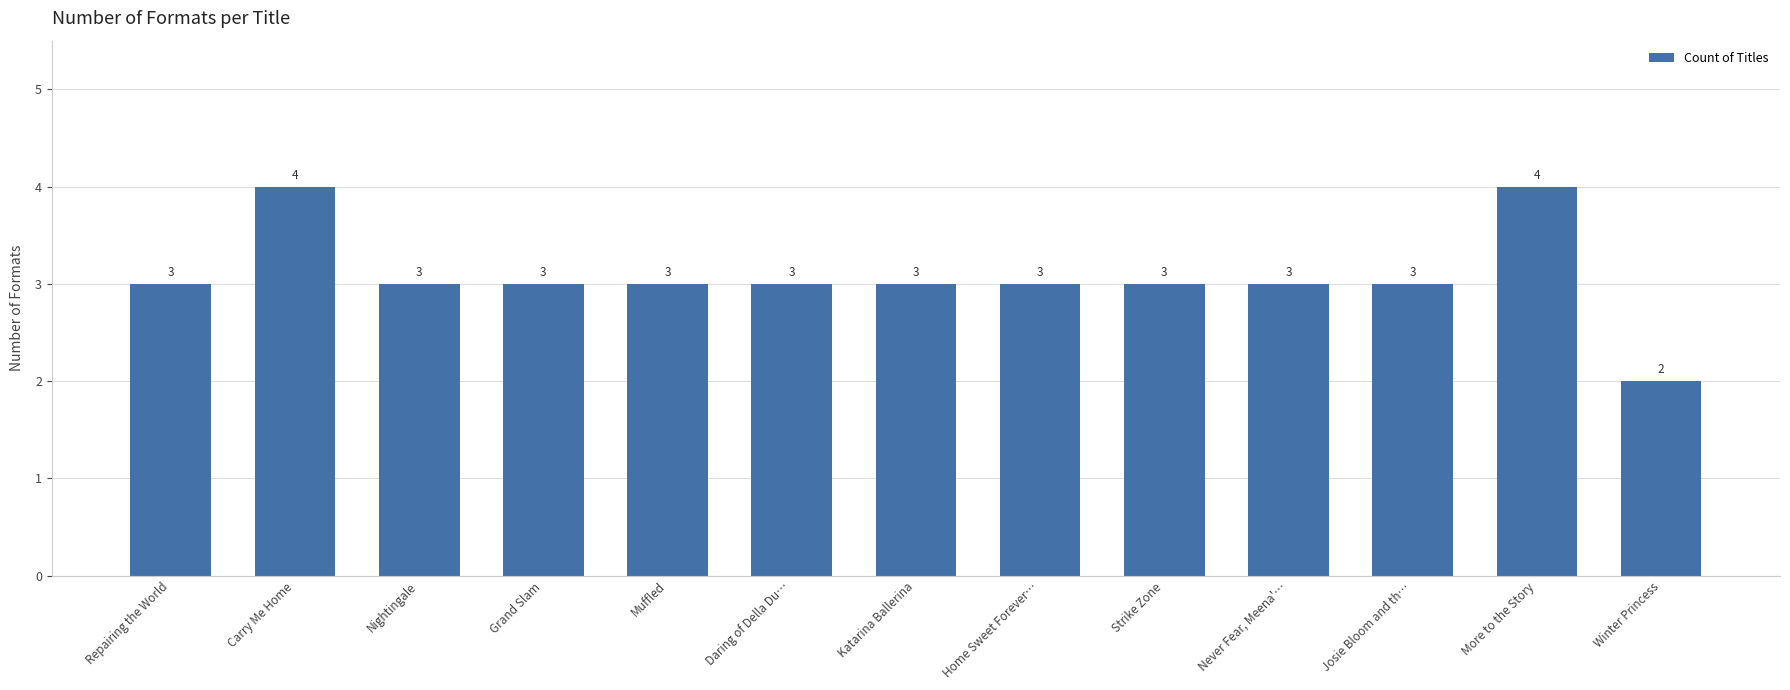

What is the sum of the values at Home Sweet Forever… and Carry Me Home?

7